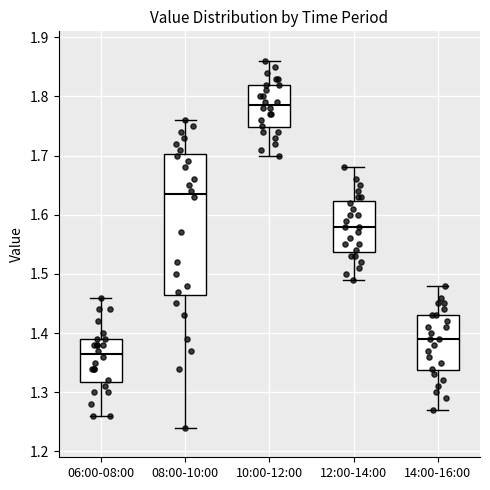

Reading left to right, read every box against the y-axis: the position of its median line, the range the box covers, and the ends of its whiskers. The values are not printed on the chart, so give them approximately, as read against the axis.

06:00-08:00: median 1.37, box 1.32 to 1.39, whiskers 1.26 to 1.46
08:00-10:00: median 1.64, box 1.47 to 1.70, whiskers 1.24 to 1.76
10:00-12:00: median 1.79, box 1.75 to 1.82, whiskers 1.70 to 1.86
12:00-14:00: median 1.58, box 1.54 to 1.62, whiskers 1.49 to 1.68
14:00-16:00: median 1.39, box 1.34 to 1.43, whiskers 1.27 to 1.48